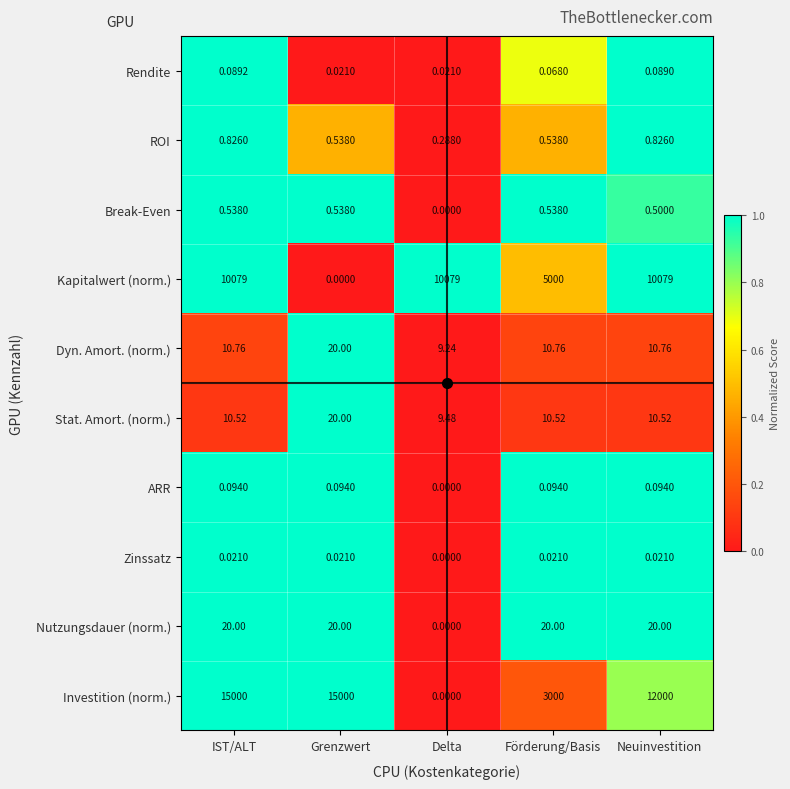

At IST/ALT, list the series in order from smallest to largest.

Zinssatz, Rendite, ARR, Break-Even, ROI, Stat. Amort. (norm.), Dyn. Amort. (norm.), Nutzungsdauer (norm.), Kapitalwert (norm.), Investition (norm.)